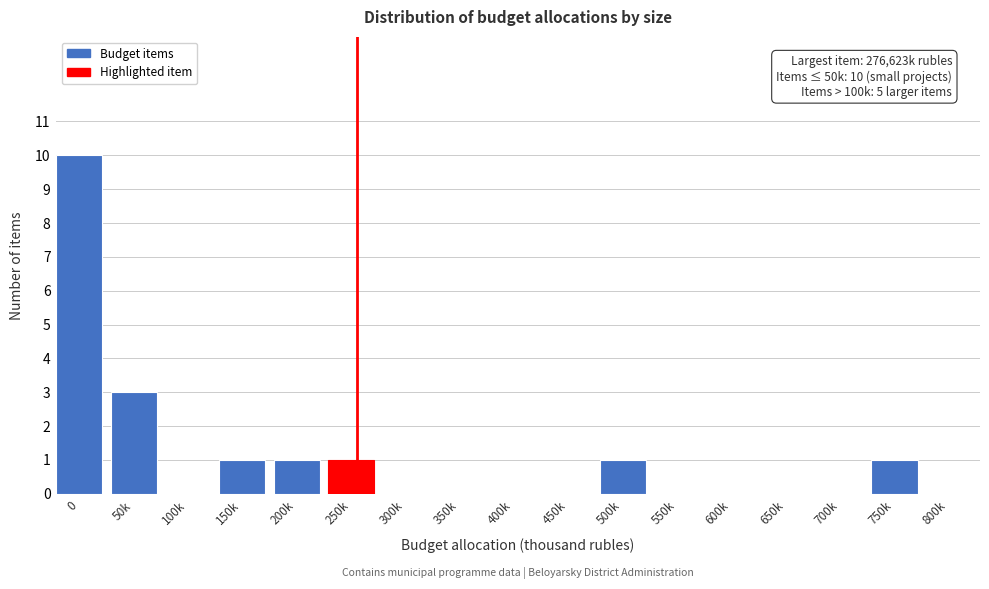

Reading right to left, extract all data points from this chart.

800k=0	750k=1	700k=0	650k=0	600k=0	550k=0	500k=1	450k=0	400k=0	350k=0	300k=0	250k=1	200k=1	150k=1	100k=0	50k=3	0=10